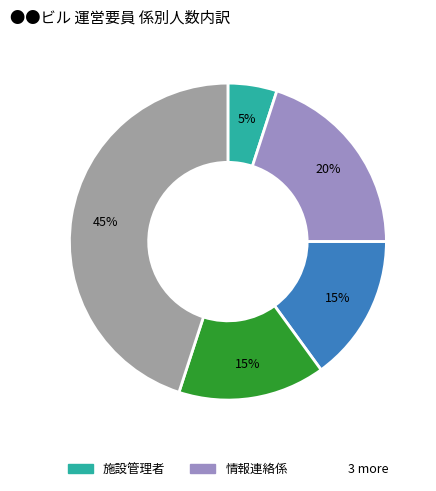

To the nearest percent, what is the average slice percentage?

20%